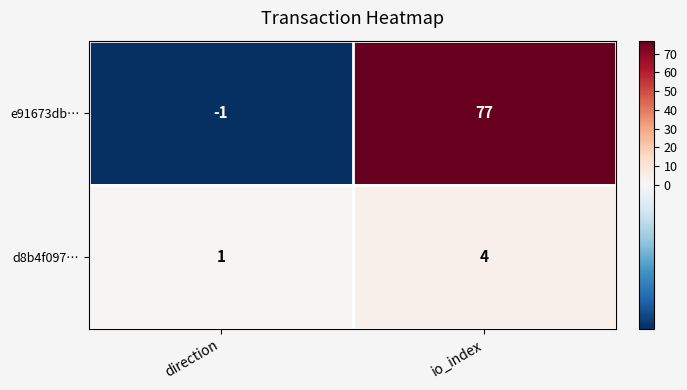

Reading left to right, what are all the values shown in this chart?

e91673db…: direction=-1	io_index=77
d8b4f097…: direction=1	io_index=4